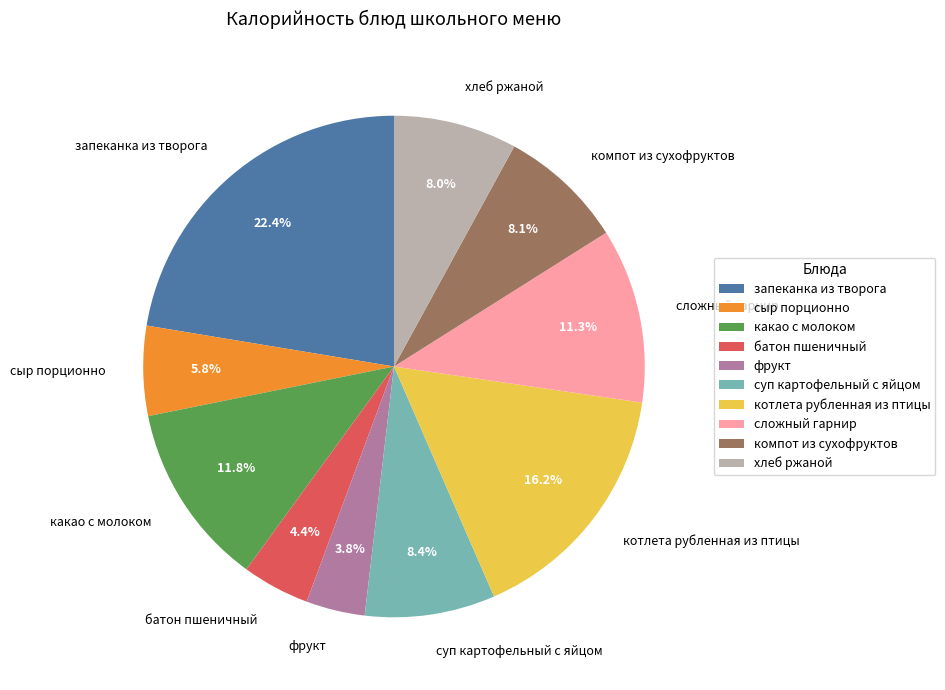

What portion of the pie excludes суп картофельный с яйцом?

91.6%